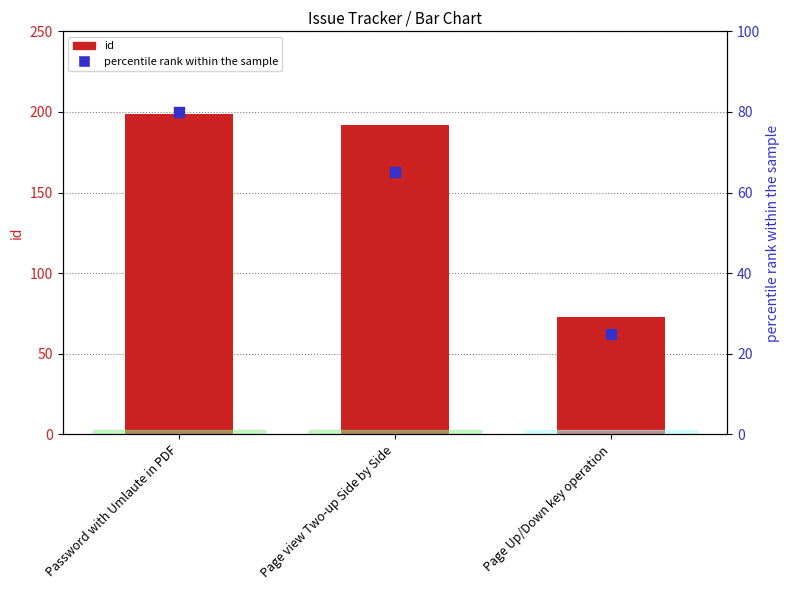

Which series reaches the minimum Y coordinate?

percentile rank within the sample